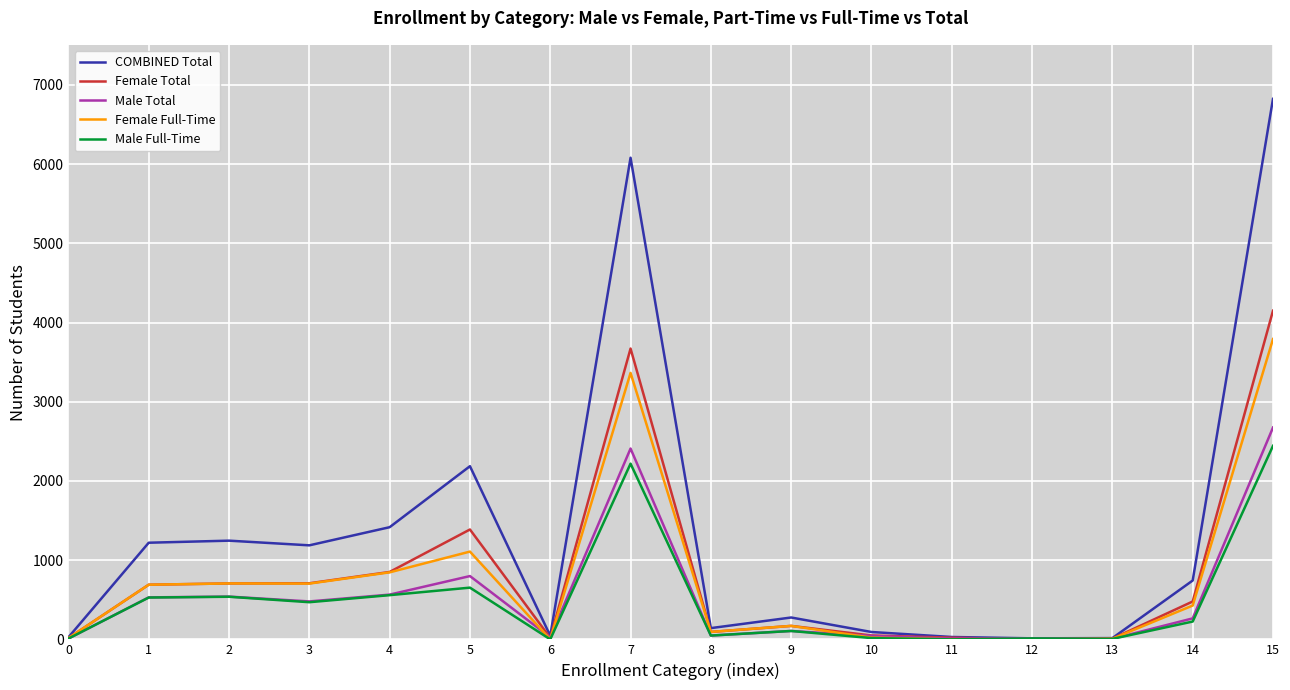

Where is COMBINED Total nearest to the value 3418?

5